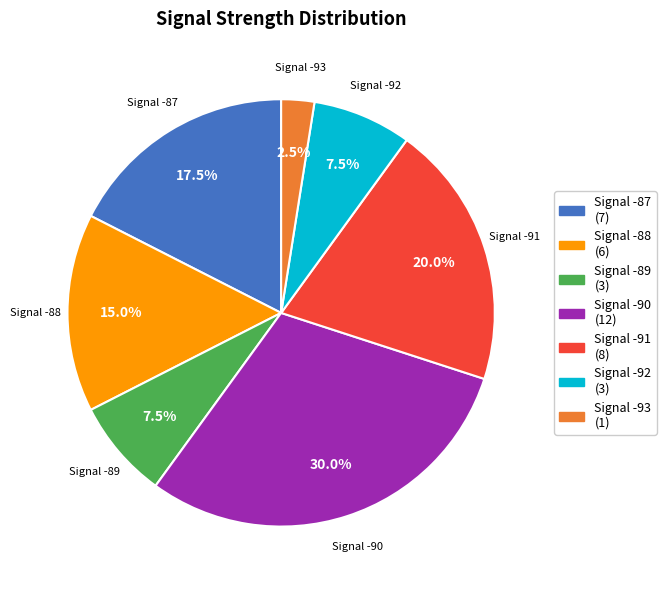

What is the total percentage of Signal -88 and Signal -93?

17.5%